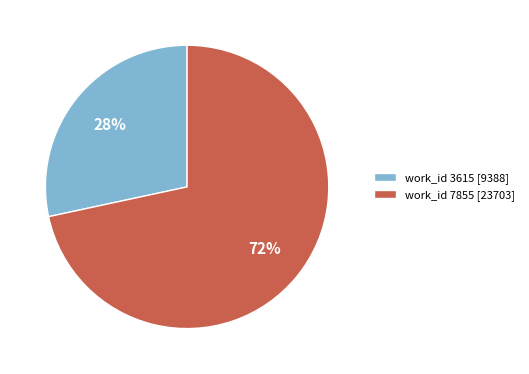

To the nearest percent, what is the average slice percentage?

50%